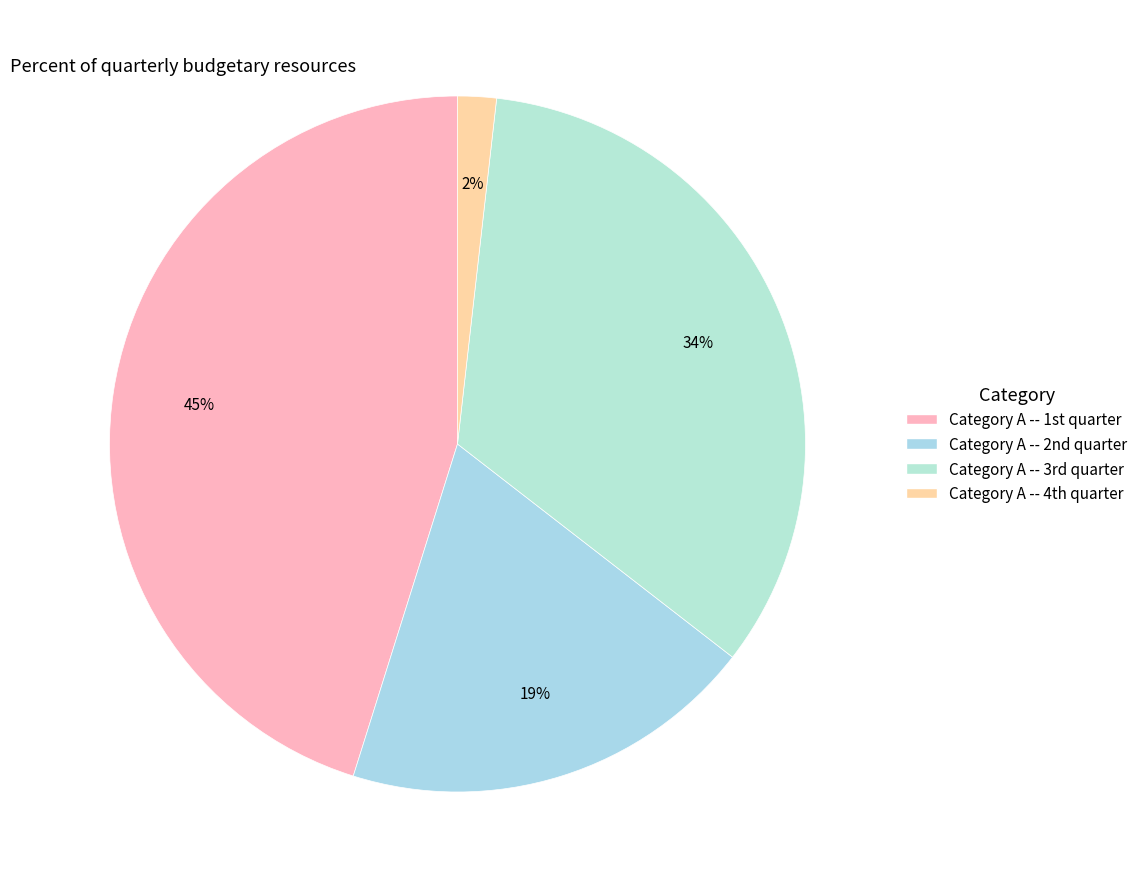

Count the number of slices in the pie.

4